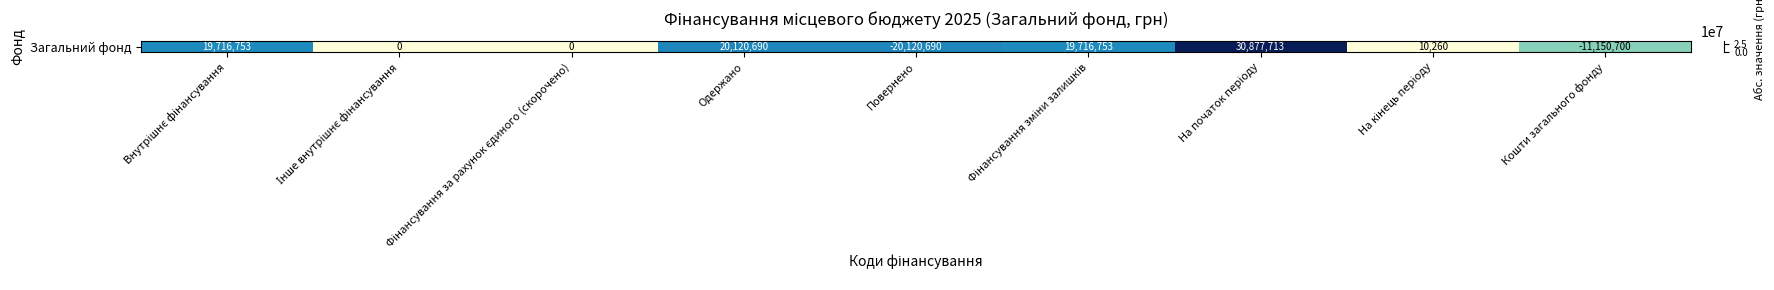

What is the difference between the maximum and minimum values?

30877712.8